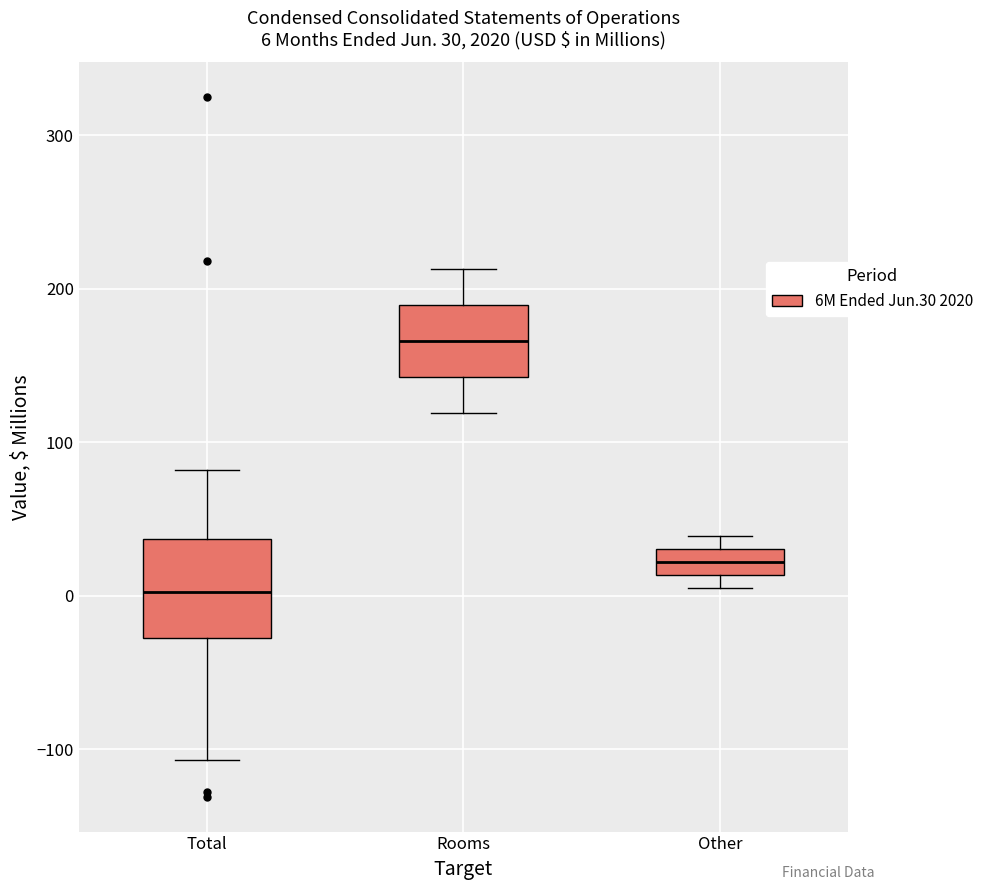

Comparing the boxes themselves (not the whiskers), which one is the tallest?

Total